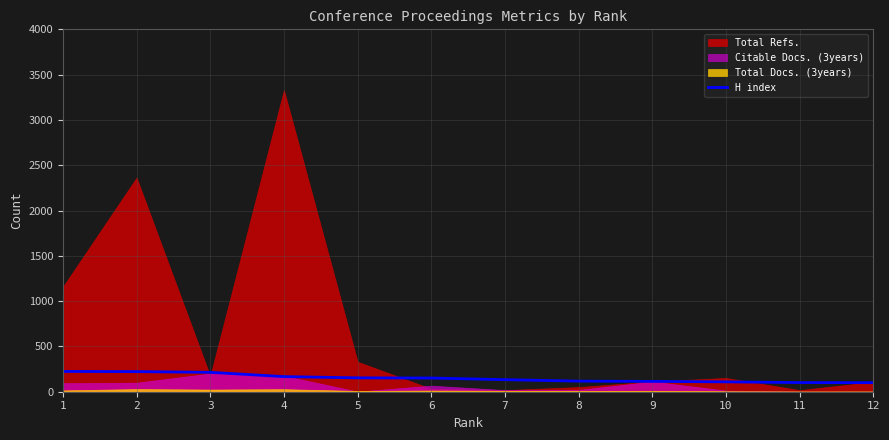

The value of H index at 4 is 167. True or false?

True